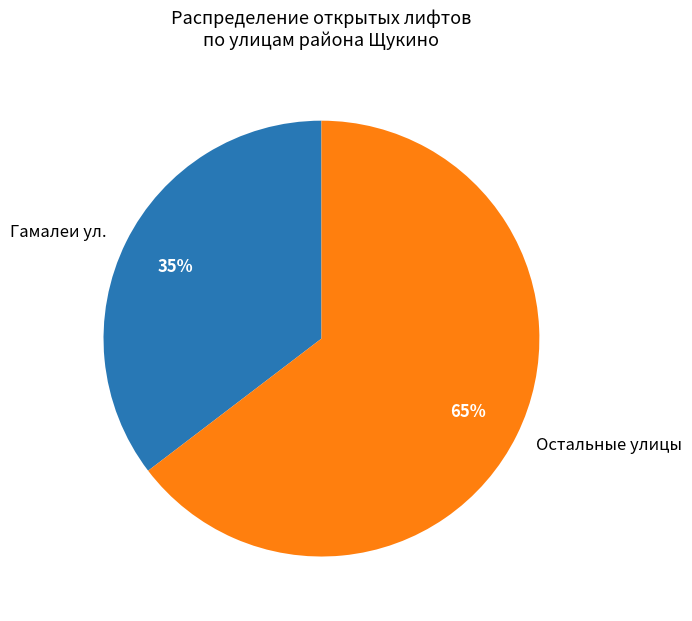

How many slices are in this pie chart?

2